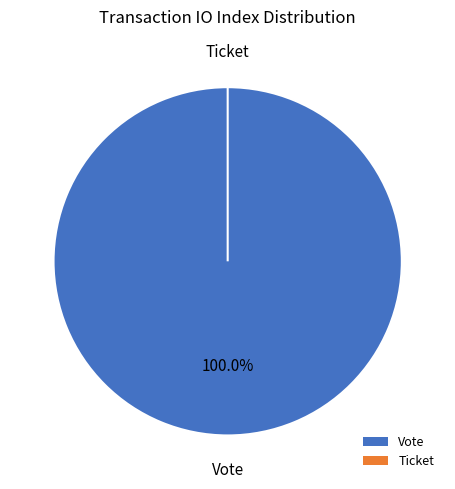

Rank the categories by value from lowest to highest.

Ticket, Vote